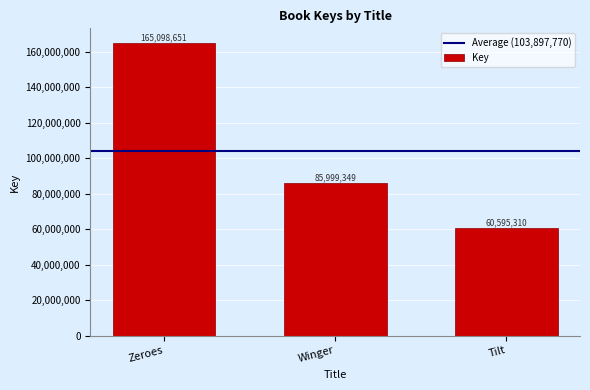

What is the smallest value displayed?

60595310